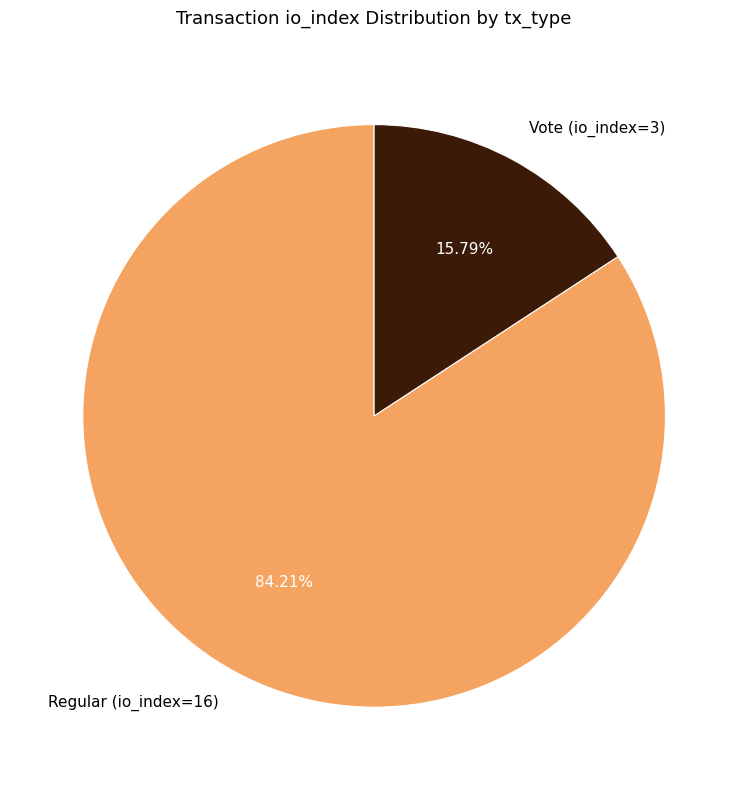

Which slice is the smallest?

Vote (io_index=3)